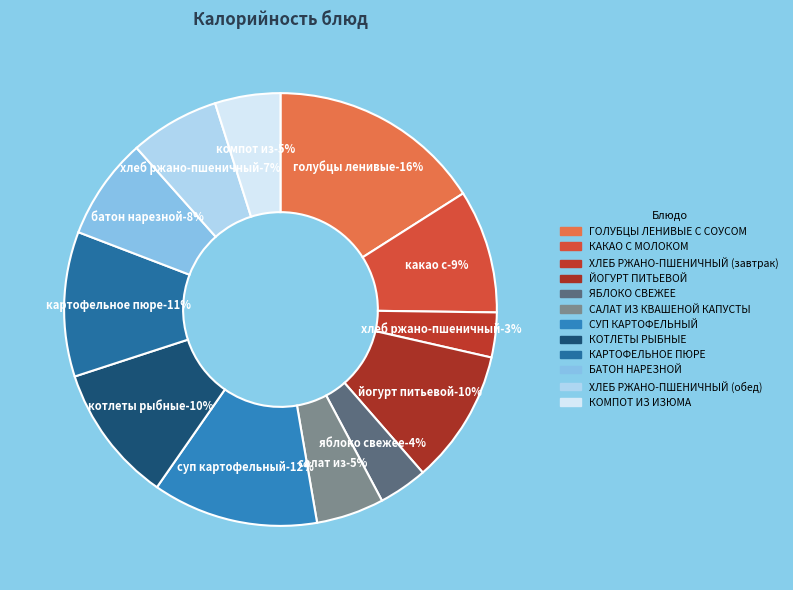

Which slice is the largest?

ГОЛУБЦЫ ЛЕНИВЫЕ С СОУСОМ